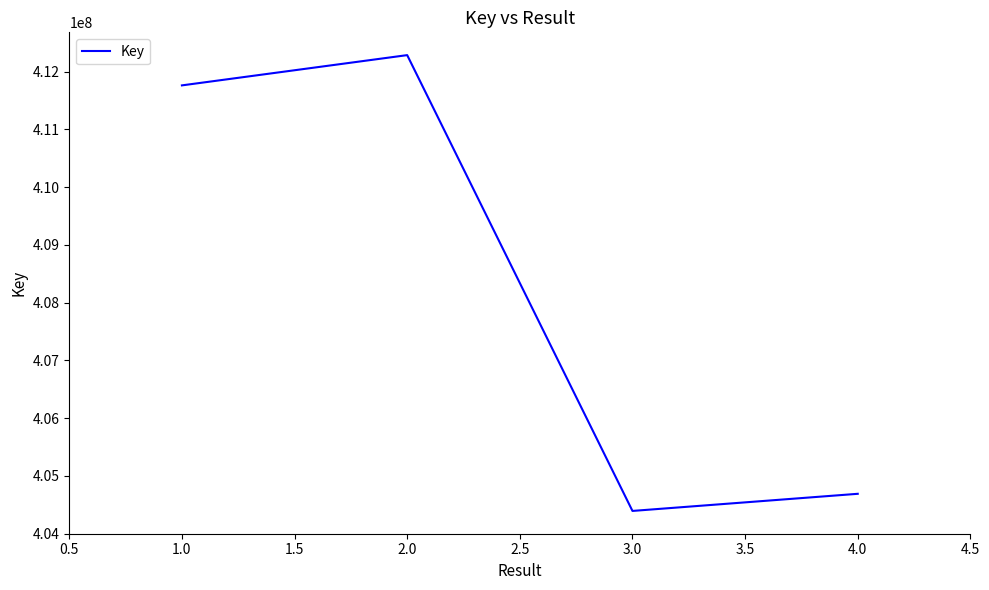

How many interior local valleys (lower than both neighbors) does the data have?

1